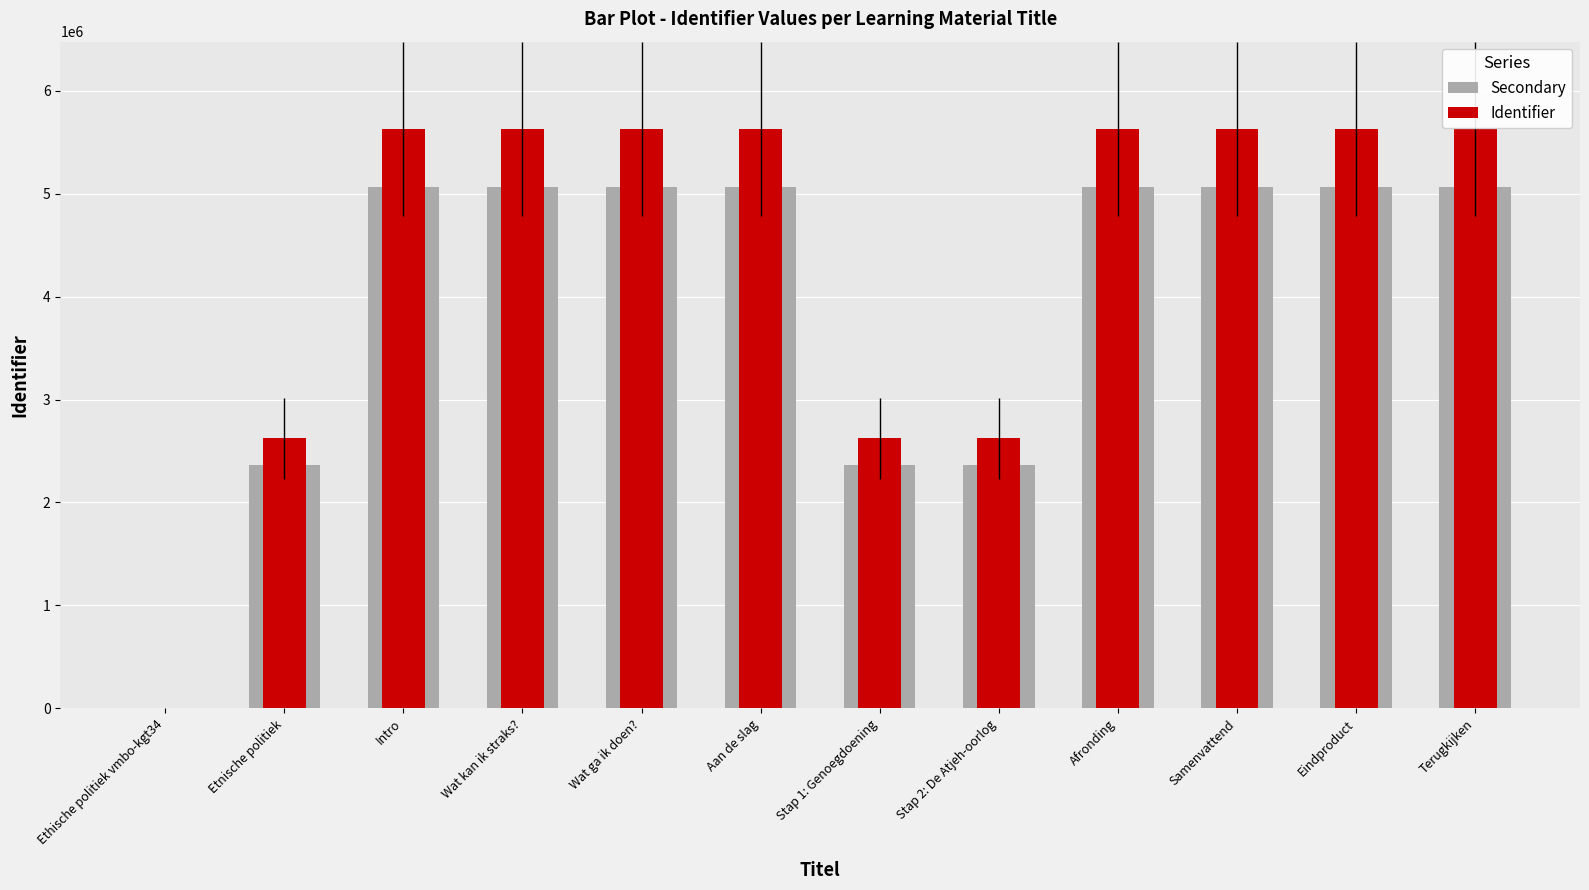

Is it true that Identifier equals 4588166.8 at Etnische politiek?

False